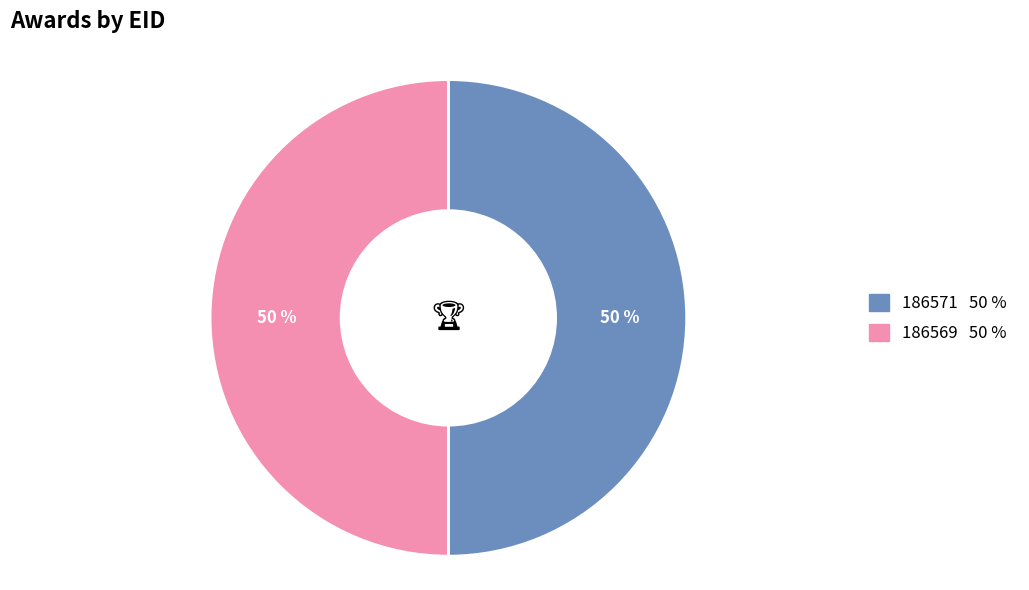

What percentage is the 186569 slice, to the nearest percent?

50%